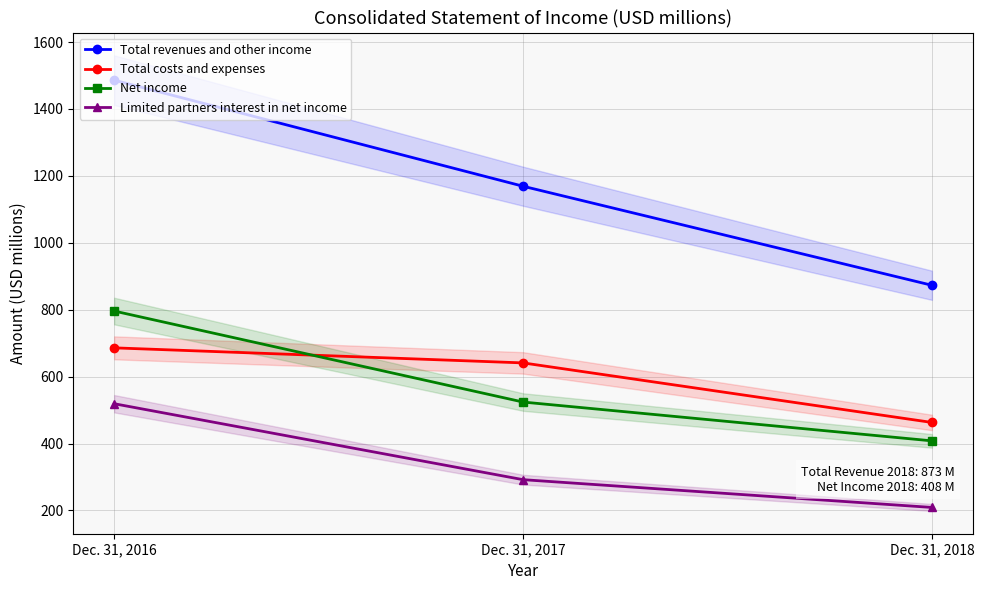

At Dec. 31, 2017, list the series in order from smallest to largest.

Limited partners interest in net income, Net income, Total costs and expenses, Total revenues and other income